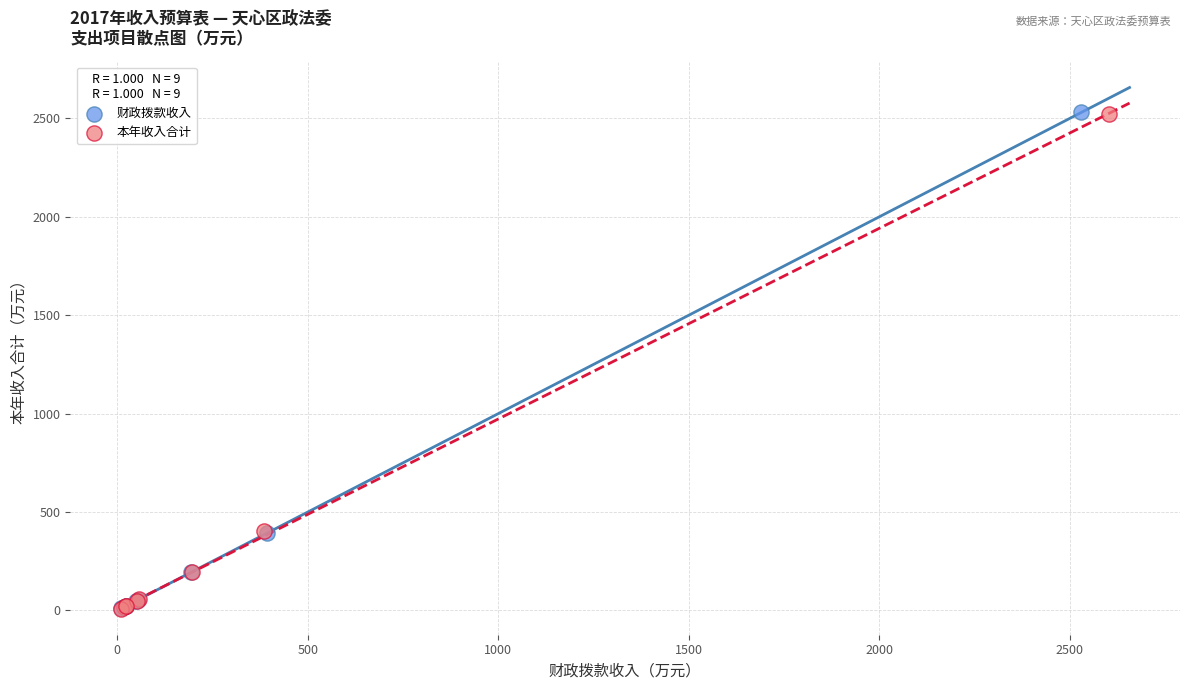

Which series has the largest Y range (max minus min)?

财政拨款收入